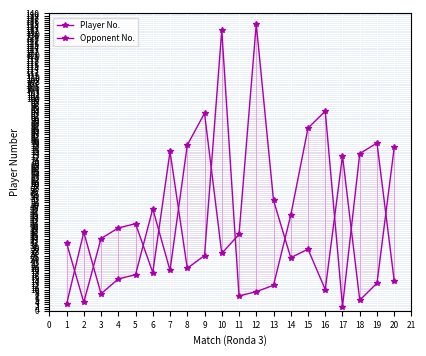

What is the average value of the Opponent No. series?

42